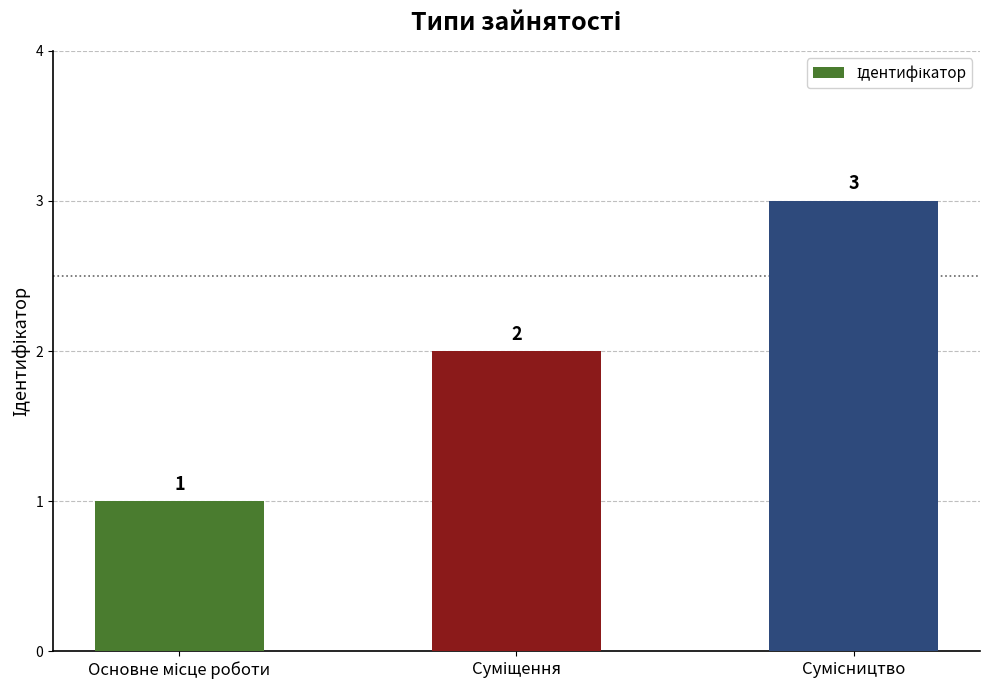

Count the values in the range 1 to 3.

3